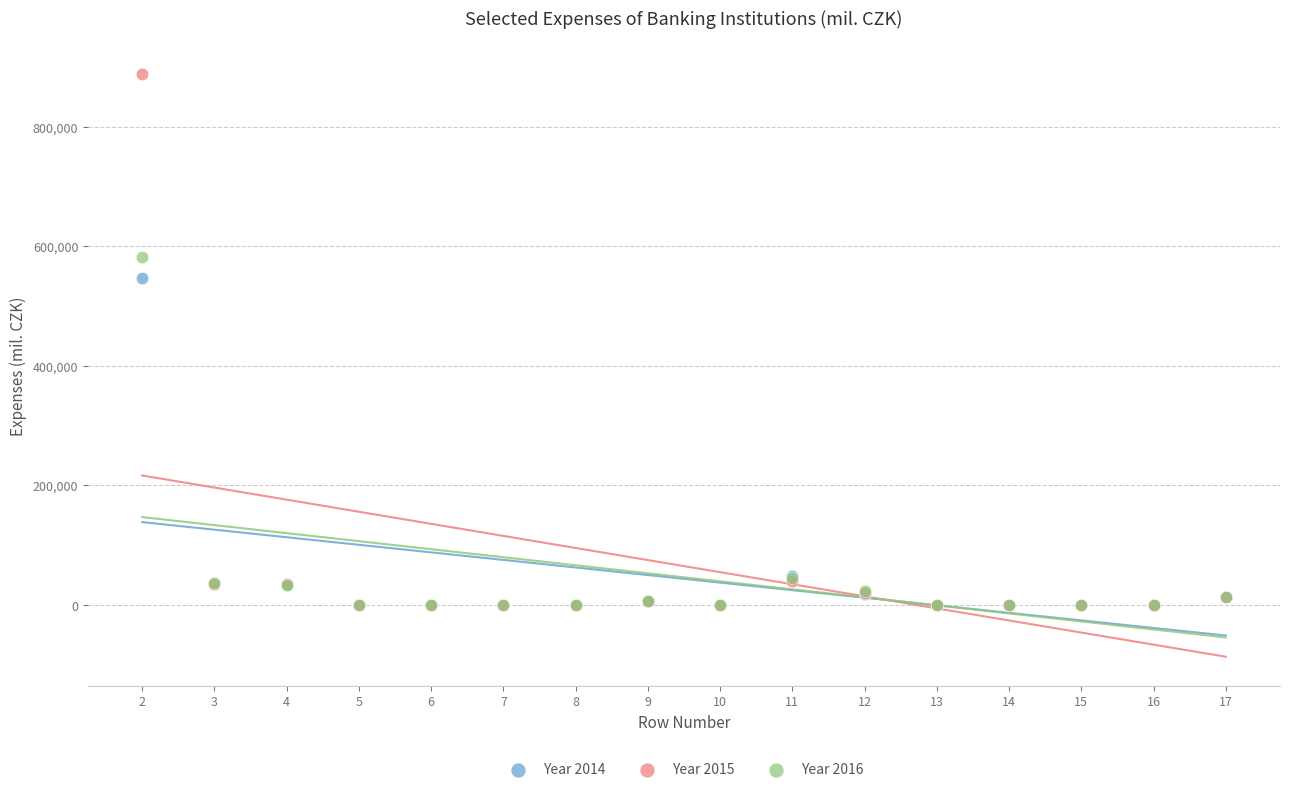

Across all series, what Y value is closest to 444014?

546685